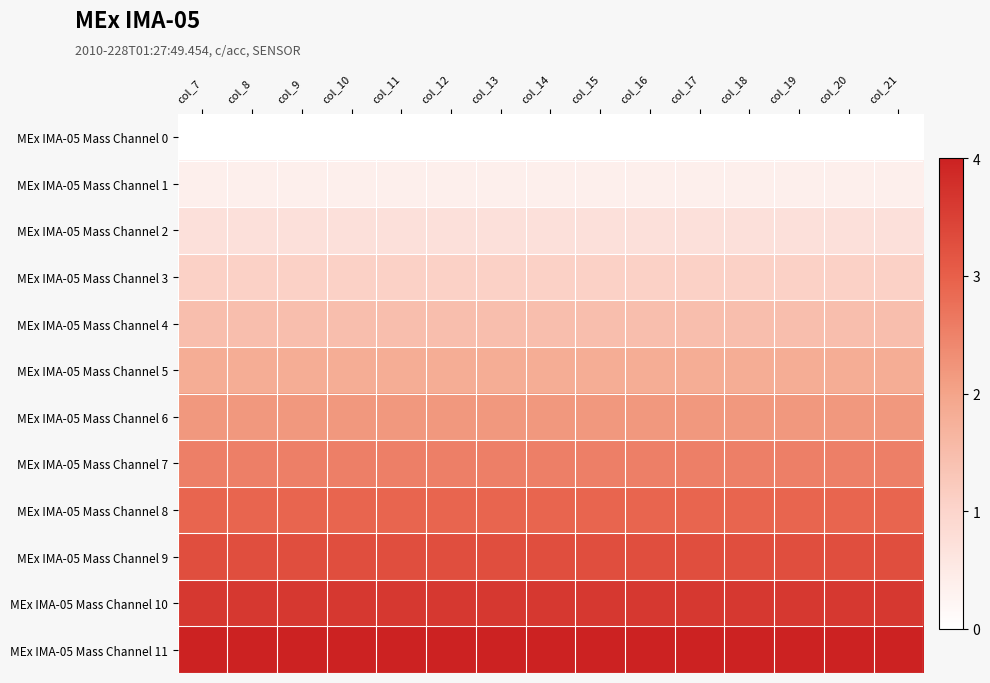

Reading left to right, what are all the values shown in this chart?

MEx IMA-05 Mass Channel 0: col_7=0.0	col_8=0.0	col_9=0.0	col_10=0.0	col_11=0.0	col_12=0.0	col_13=0.0	col_14=0.0	col_15=0.0	col_16=0.0	col_17=0.0	col_18=0.0	col_19=0.0	col_20=0.0	col_21=0.0
MEx IMA-05 Mass Channel 1: col_7=0.4	col_8=0.4	col_9=0.4	col_10=0.4	col_11=0.4	col_12=0.4	col_13=0.4	col_14=0.4	col_15=0.4	col_16=0.4	col_17=0.4	col_18=0.4	col_19=0.4	col_20=0.4	col_21=0.4
MEx IMA-05 Mass Channel 2: col_7=0.7	col_8=0.7	col_9=0.7	col_10=0.7	col_11=0.7	col_12=0.7	col_13=0.7	col_14=0.7	col_15=0.7	col_16=0.7	col_17=0.7	col_18=0.7	col_19=0.7	col_20=0.7	col_21=0.7
MEx IMA-05 Mass Channel 3: col_7=1.1	col_8=1.1	col_9=1.1	col_10=1.1	col_11=1.1	col_12=1.1	col_13=1.1	col_14=1.1	col_15=1.1	col_16=1.1	col_17=1.1	col_18=1.1	col_19=1.1	col_20=1.1	col_21=1.1
MEx IMA-05 Mass Channel 4: col_7=1.5	col_8=1.5	col_9=1.5	col_10=1.5	col_11=1.5	col_12=1.5	col_13=1.5	col_14=1.5	col_15=1.5	col_16=1.5	col_17=1.5	col_18=1.5	col_19=1.5	col_20=1.5	col_21=1.5
MEx IMA-05 Mass Channel 5: col_7=1.8	col_8=1.8	col_9=1.8	col_10=1.8	col_11=1.8	col_12=1.8	col_13=1.8	col_14=1.8	col_15=1.8	col_16=1.8	col_17=1.8	col_18=1.8	col_19=1.8	col_20=1.8	col_21=1.8
MEx IMA-05 Mass Channel 6: col_7=2.2	col_8=2.2	col_9=2.2	col_10=2.2	col_11=2.2	col_12=2.2	col_13=2.2	col_14=2.2	col_15=2.2	col_16=2.2	col_17=2.2	col_18=2.2	col_19=2.2	col_20=2.2	col_21=2.2
MEx IMA-05 Mass Channel 7: col_7=2.5	col_8=2.5	col_9=2.5	col_10=2.5	col_11=2.5	col_12=2.5	col_13=2.5	col_14=2.5	col_15=2.5	col_16=2.5	col_17=2.5	col_18=2.5	col_19=2.5	col_20=2.5	col_21=2.5
MEx IMA-05 Mass Channel 8: col_7=2.9	col_8=2.9	col_9=2.9	col_10=2.9	col_11=2.9	col_12=2.9	col_13=2.9	col_14=2.9	col_15=2.9	col_16=2.9	col_17=2.9	col_18=2.9	col_19=2.9	col_20=2.9	col_21=2.9
MEx IMA-05 Mass Channel 9: col_7=3.3	col_8=3.3	col_9=3.3	col_10=3.3	col_11=3.3	col_12=3.3	col_13=3.3	col_14=3.3	col_15=3.3	col_16=3.3	col_17=3.3	col_18=3.3	col_19=3.3	col_20=3.3	col_21=3.3
MEx IMA-05 Mass Channel 10: col_7=3.6	col_8=3.6	col_9=3.6	col_10=3.6	col_11=3.6	col_12=3.6	col_13=3.6	col_14=3.6	col_15=3.6	col_16=3.6	col_17=3.6	col_18=3.6	col_19=3.6	col_20=3.6	col_21=3.6
MEx IMA-05 Mass Channel 11: col_7=4.0	col_8=4.0	col_9=4.0	col_10=4.0	col_11=4.0	col_12=4.0	col_13=4.0	col_14=4.0	col_15=4.0	col_16=4.0	col_17=4.0	col_18=4.0	col_19=4.0	col_20=4.0	col_21=4.0